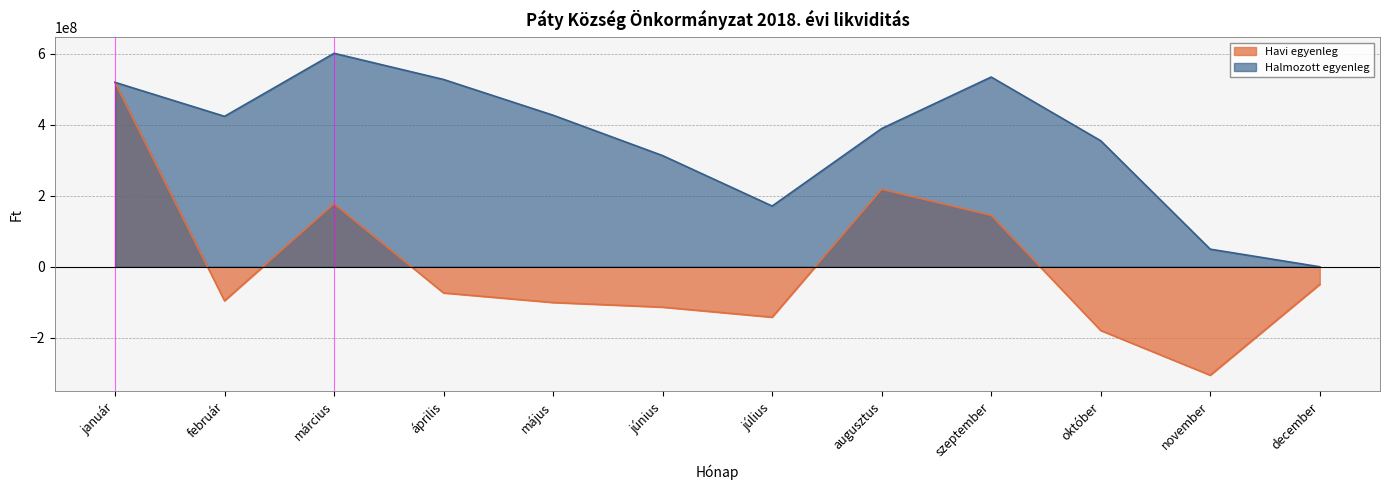

Reading left to right, list all the values displayed in this chart.

Havi egyenleg: 520008160.2	-95841663.0	177695951.0	-73798336.0	-100772224.0	-113871321.0	-142135629.0	218508749.0	145196967.0	-179648570.0	-305712833.0	-49629251.0
Halmozott egyenleg: 520008160.2	424166497.2	601862448.2	528064112.2	427291888.2	313420567.2	171284938.2	389793687.2	534990654.2	355342084.2	49629251.2	0.2